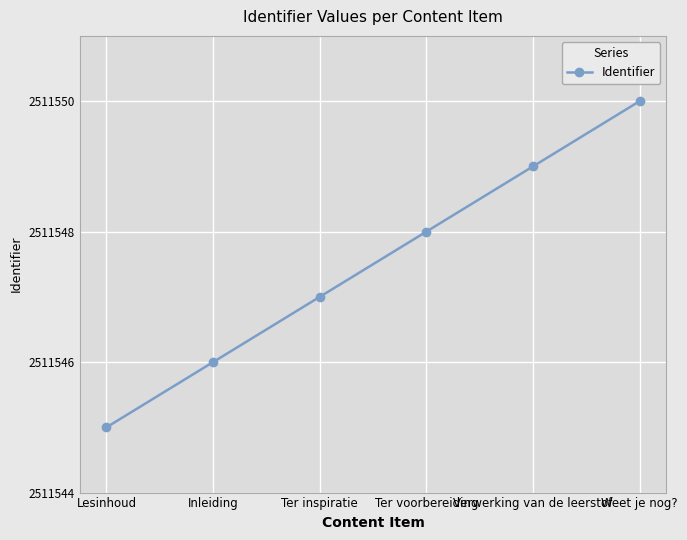

What is the sum of all values?

15069285